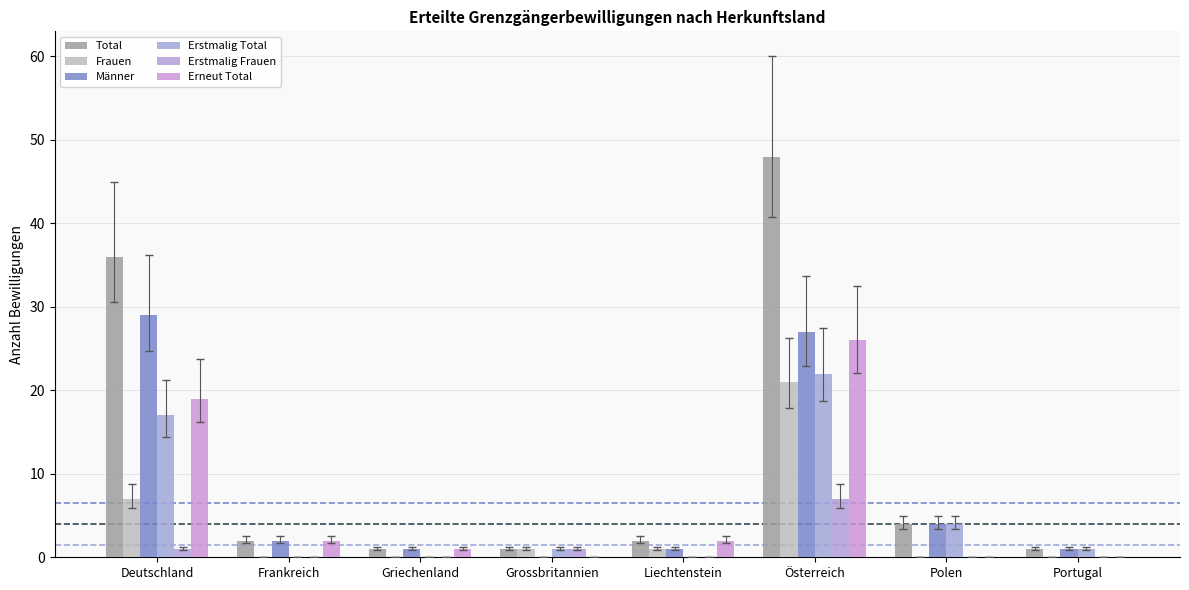

Are the bars horizontal?

No